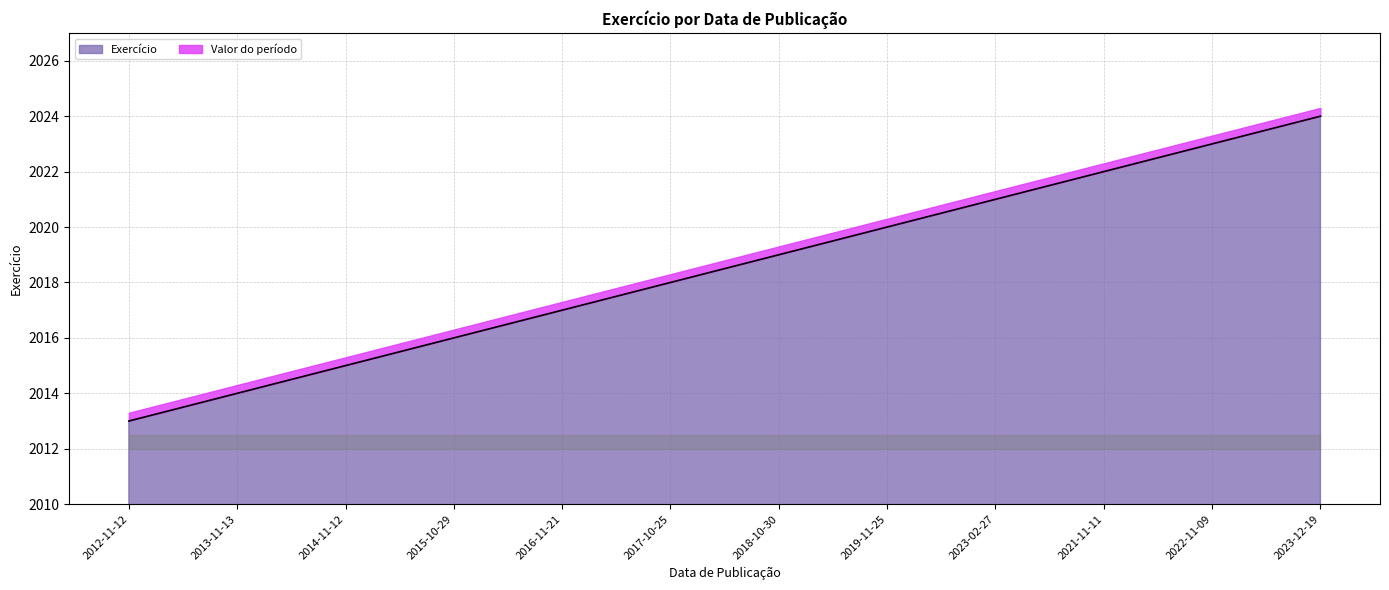

What is the difference between the maximum and minimum values?

11